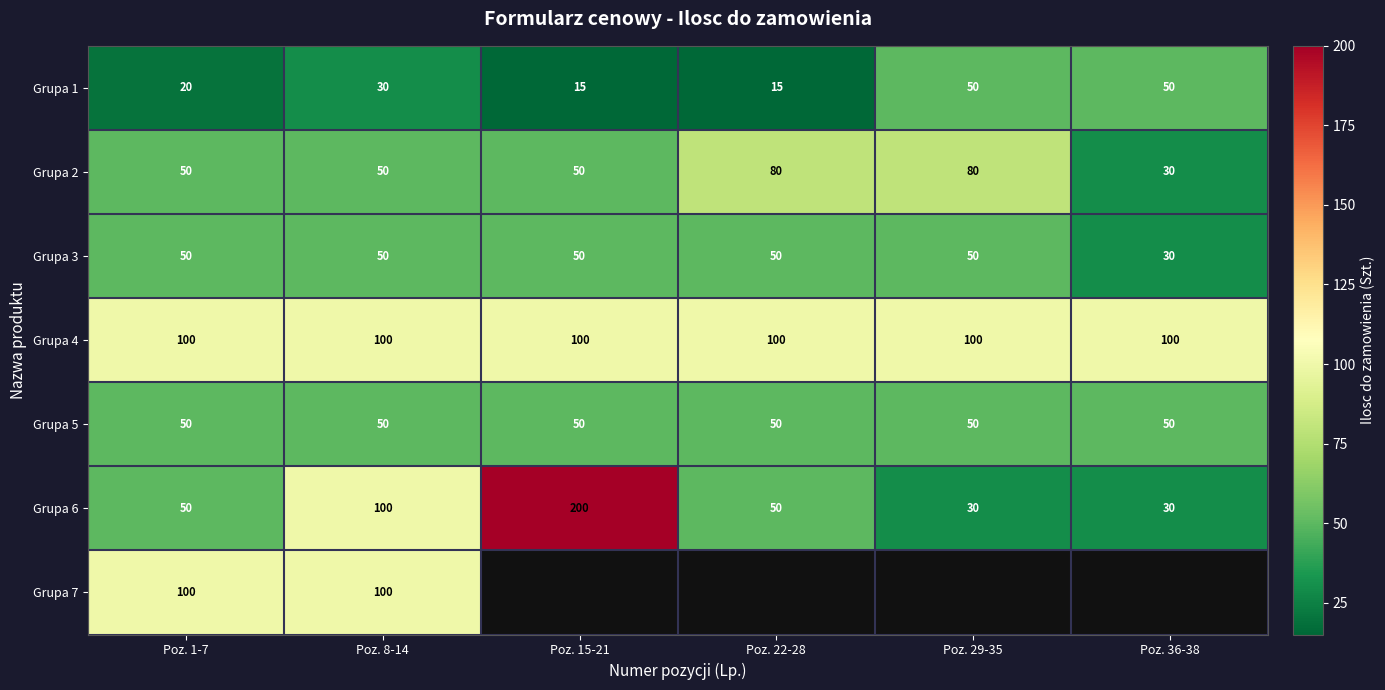

What is the sum of the Grupa 1 values at Poz. 29-35 and Poz. 8-14?

80